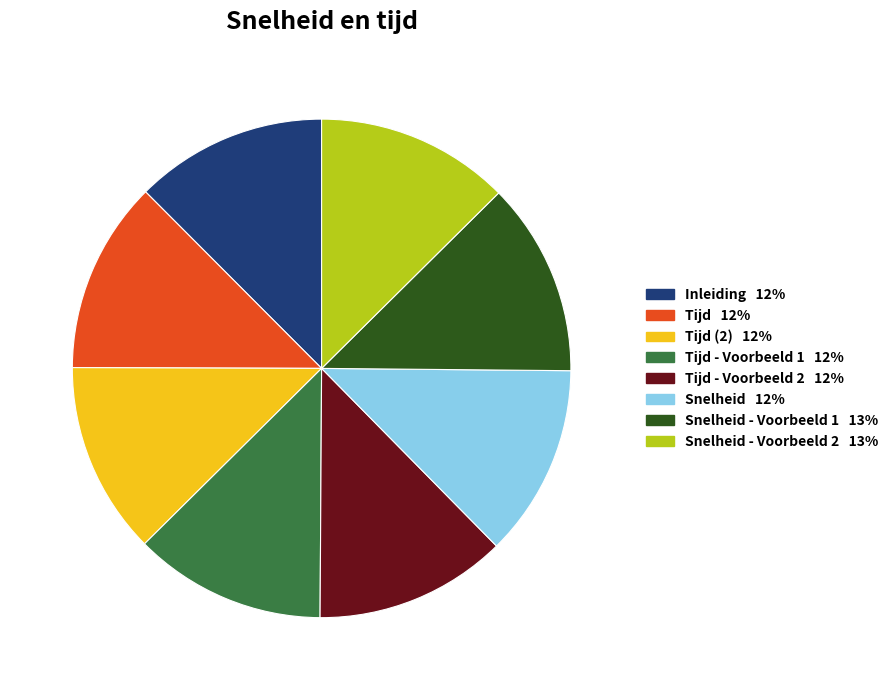

How many slices are in this pie chart?

8